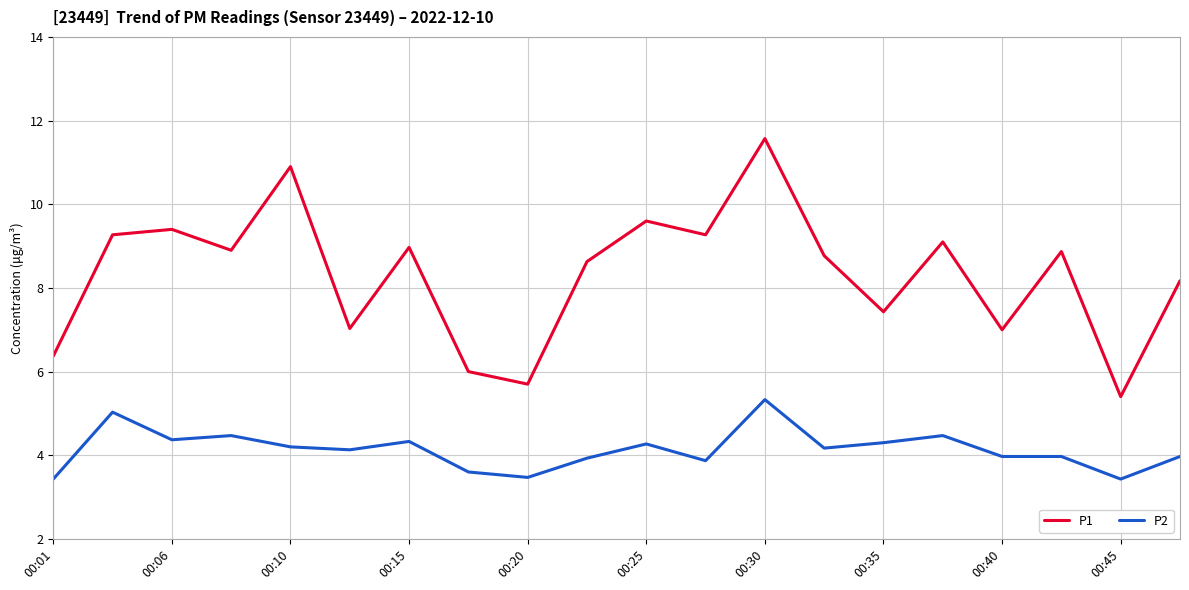

Which series has the largest range (max minus min)?

P1